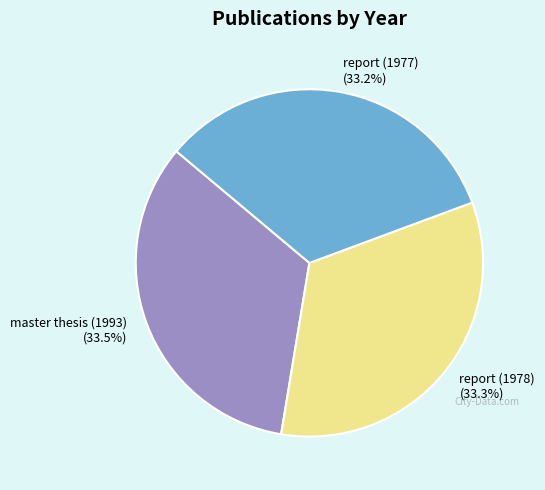

Does any single category account for the majority?

No